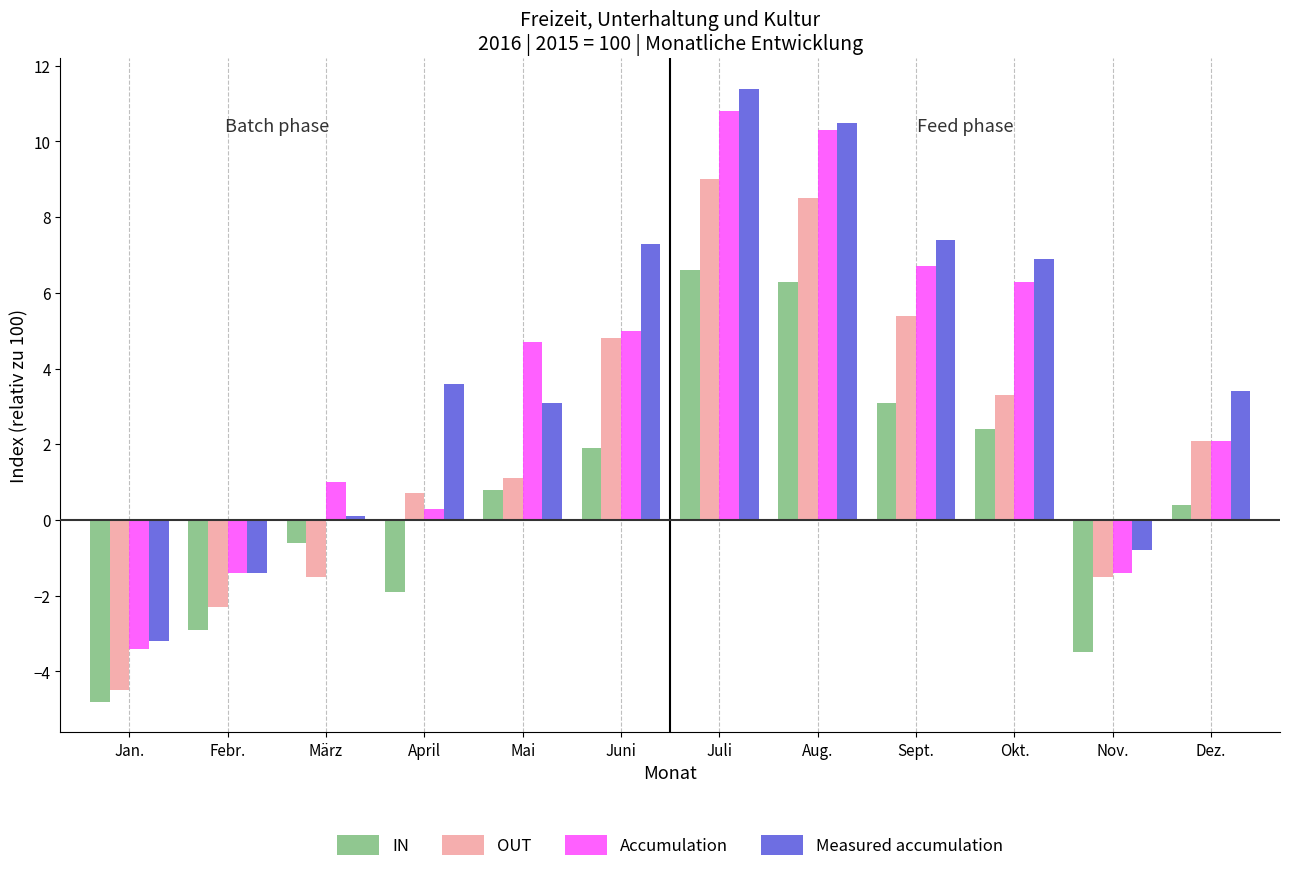

At how many categories does at least one series exceed 5?

5